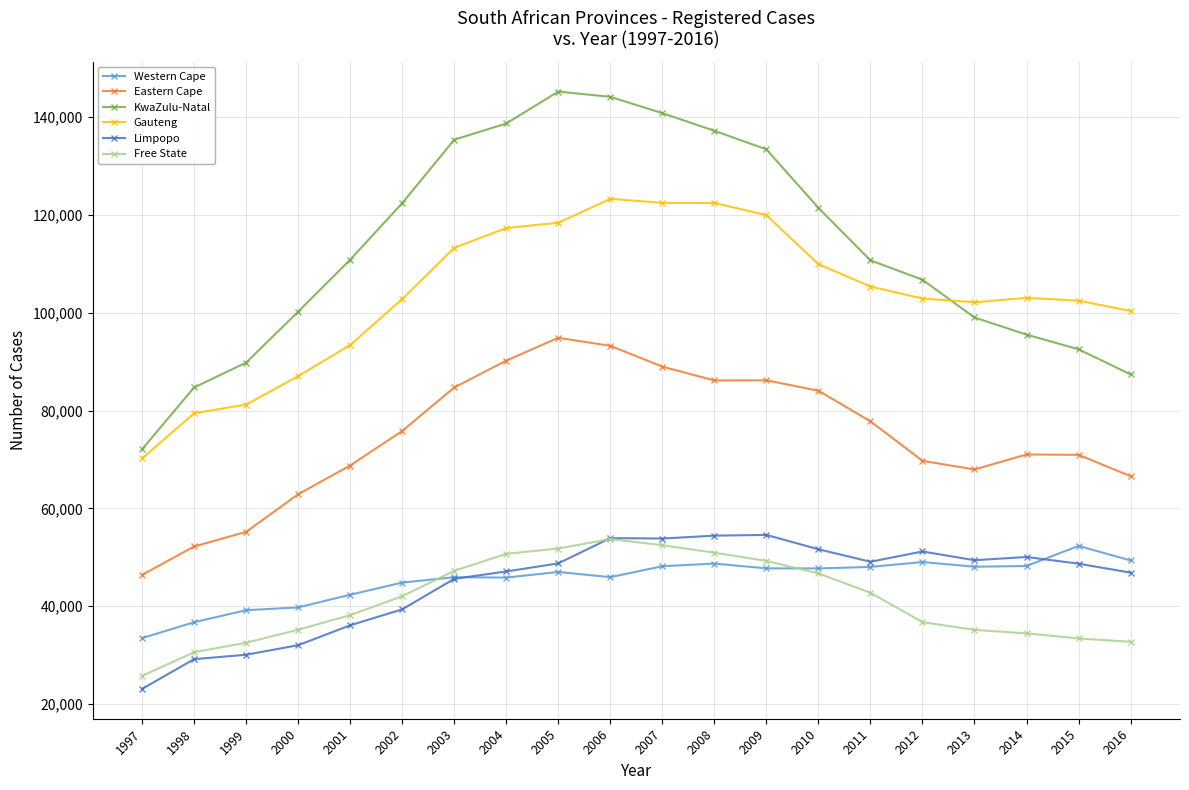

What is the value of the Eastern Cape point at the 7th from the left?

84739